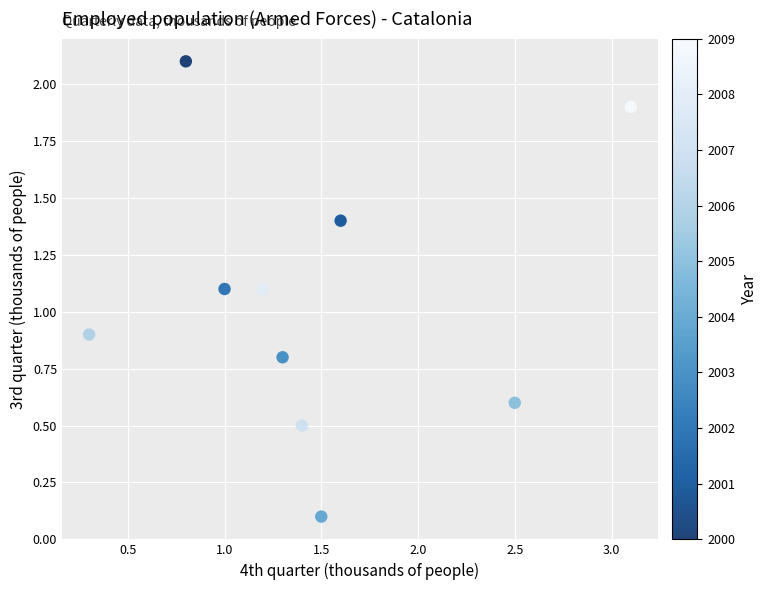

What is the average Y value?

1.1